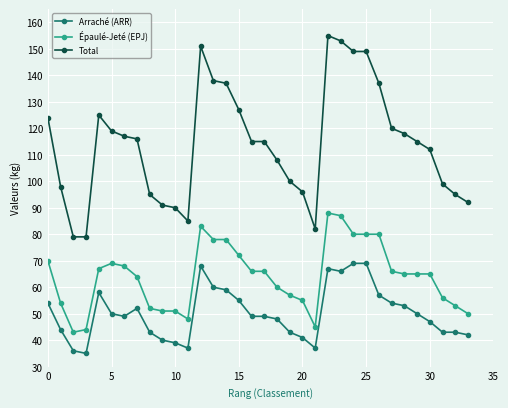

Which series has the largest total across all categories?

Total